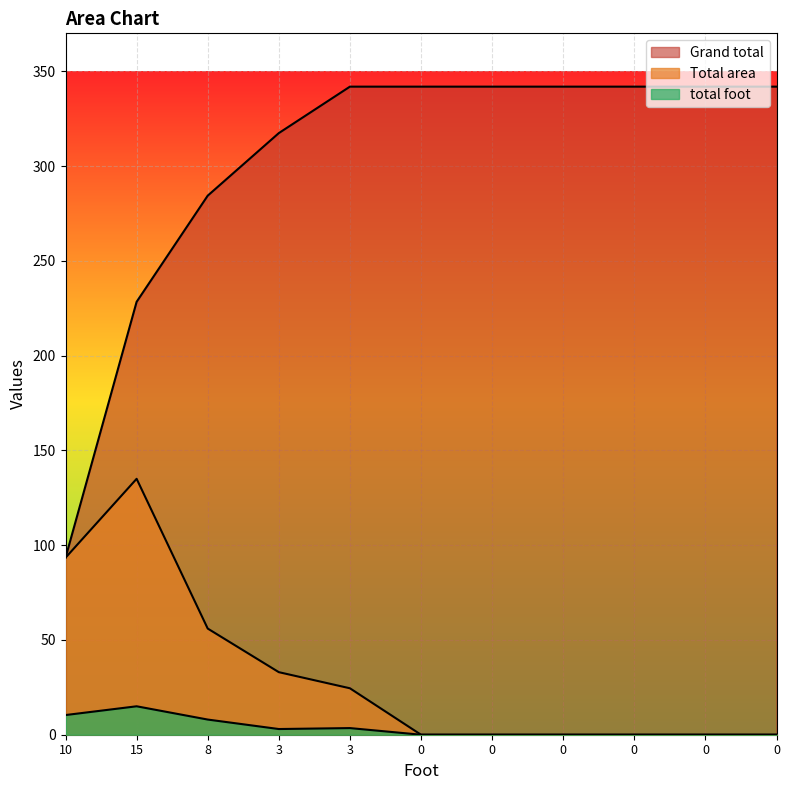

Between 15 and 3, which series saw the biggest shift?

Grand total